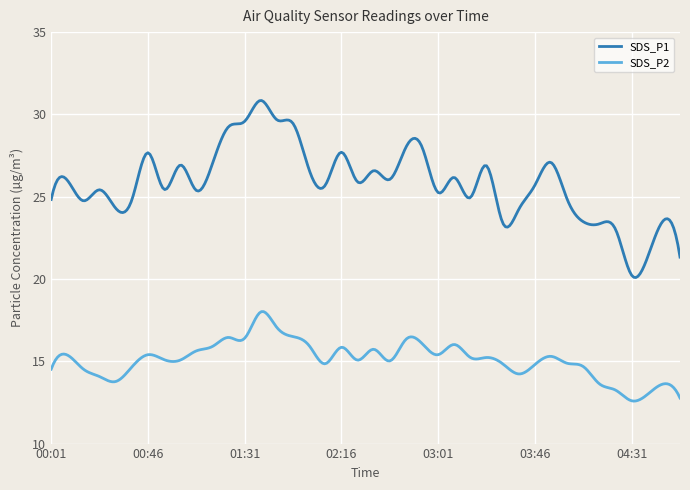

Does the chart display data point markers on the line(s)?

No